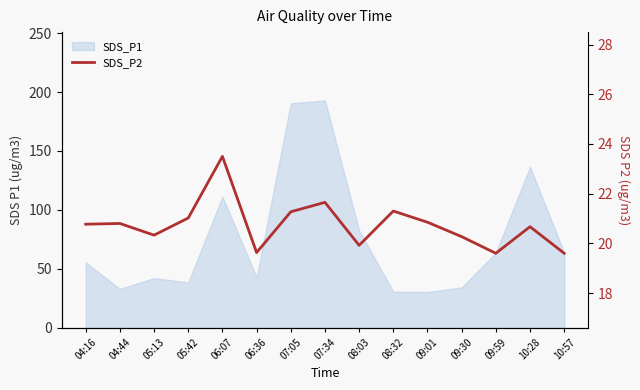

Count the number of values greater than 20.

11